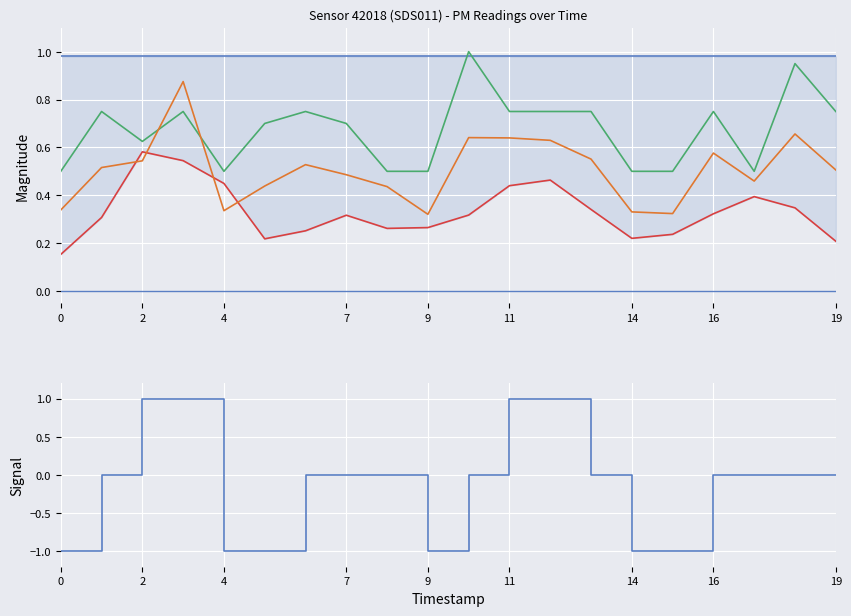

True or false: flat_high and P1+P2 avg intersect in this chart.

False